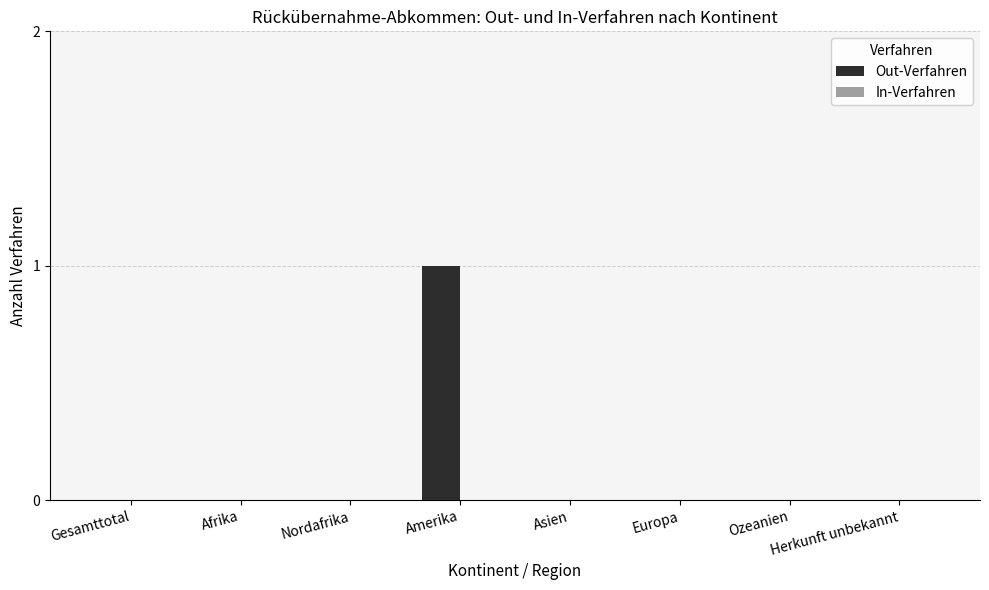

Are the bars horizontal?

No